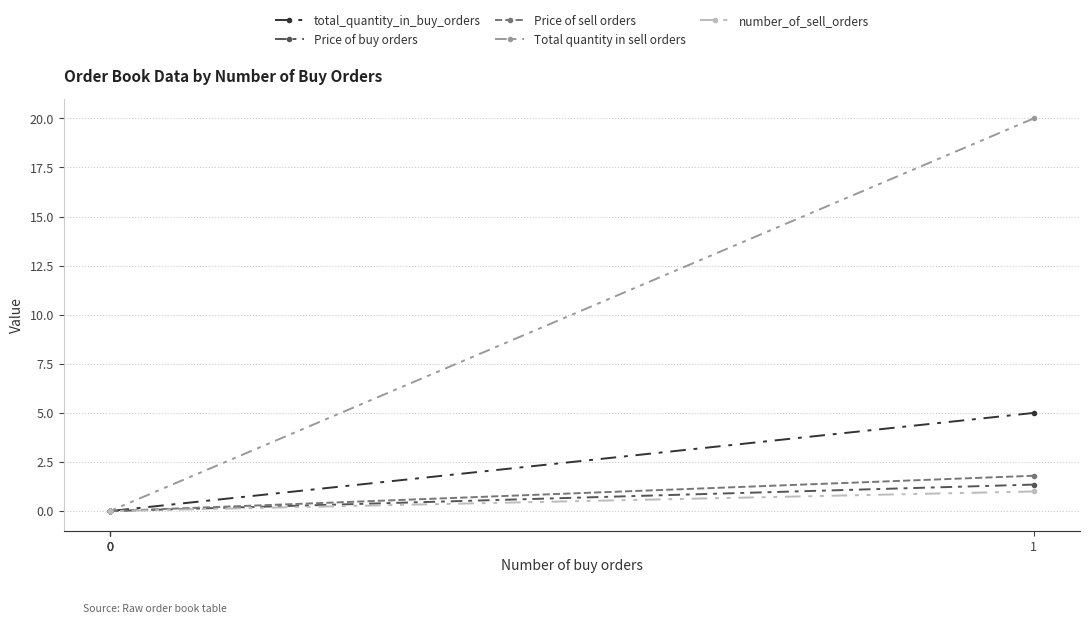

Between 0 and 0, which series saw the biggest shift?

total_quantity_in_buy_orders